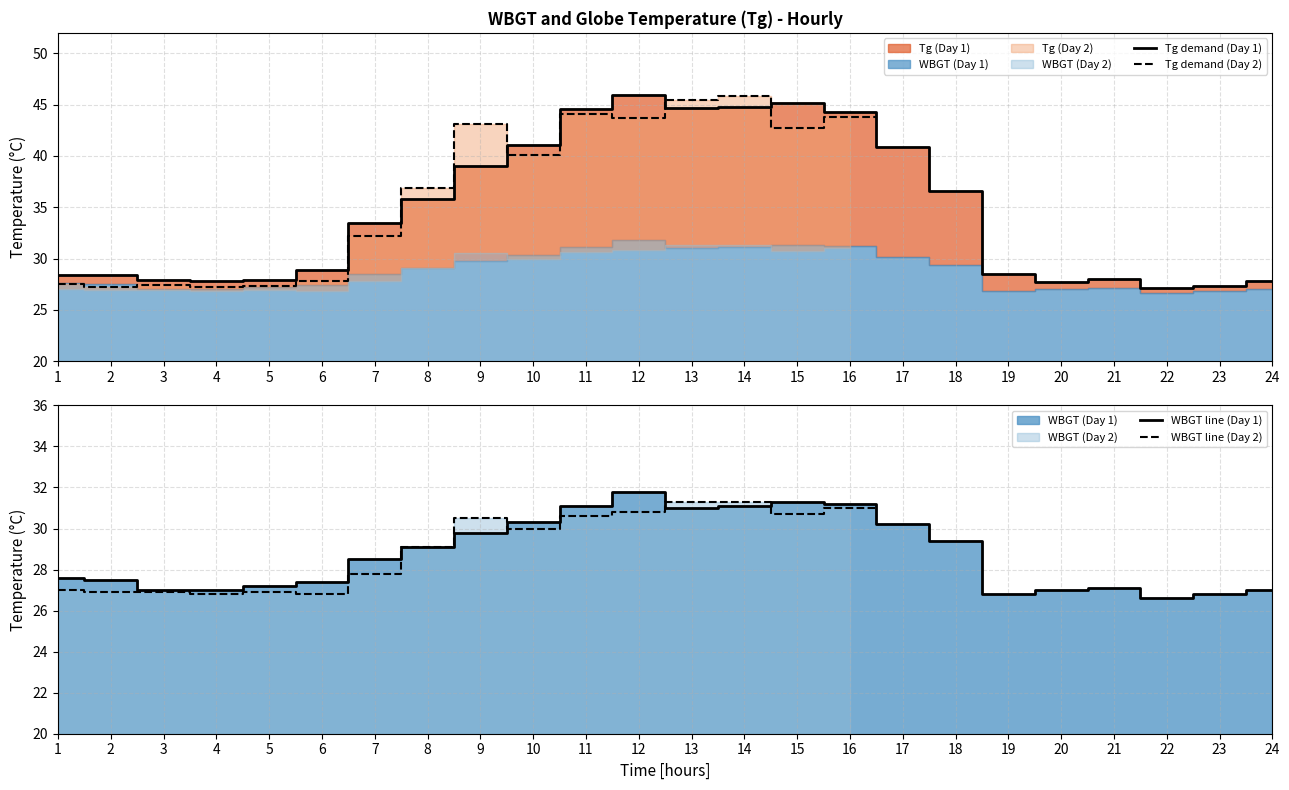

List the labels in order of Tg demand (Day 1) value, smallest first.

22, 23, 20, 4, 24, 3, 5, 21, 1, 2, 19, 6, 7, 8, 18, 9, 17, 10, 16, 11, 13, 14, 15, 12